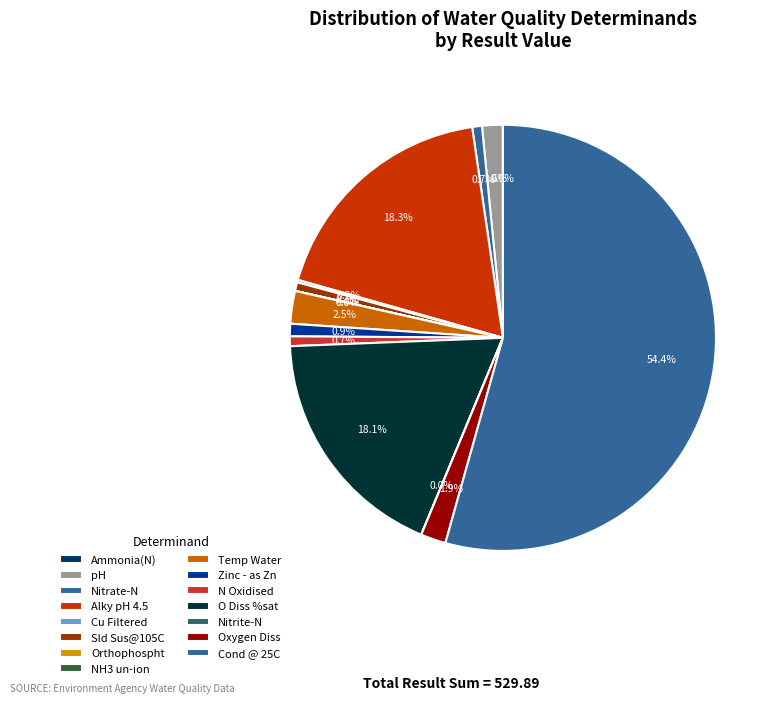

Between Zinc - as Zn and pH, which is larger?

pH